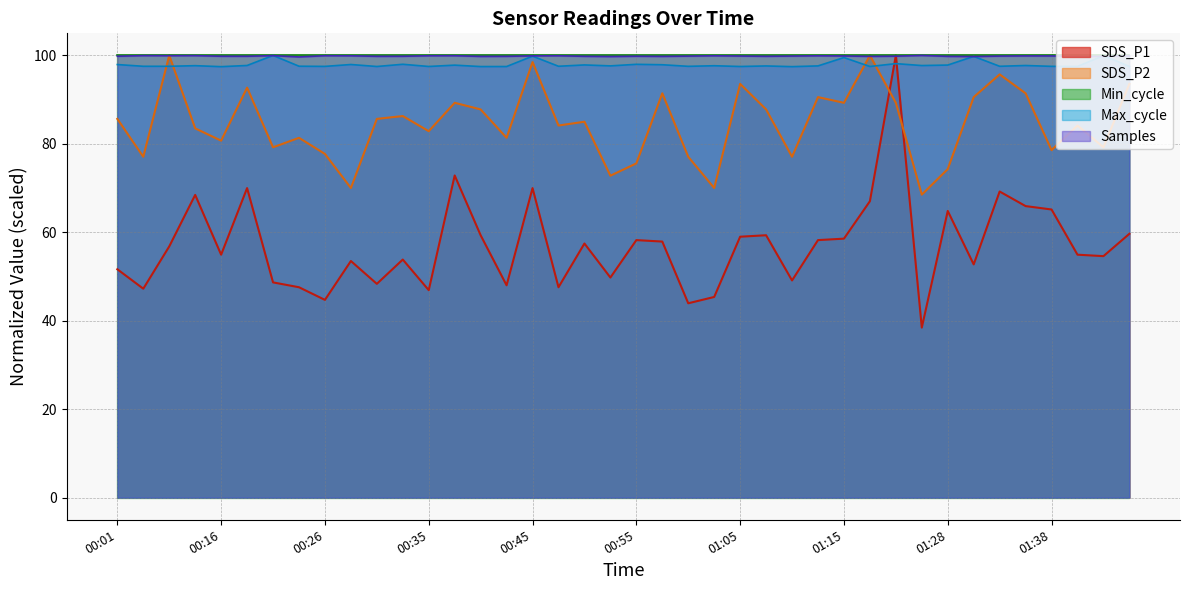

What is the label of the 28th point from the left?

01:12